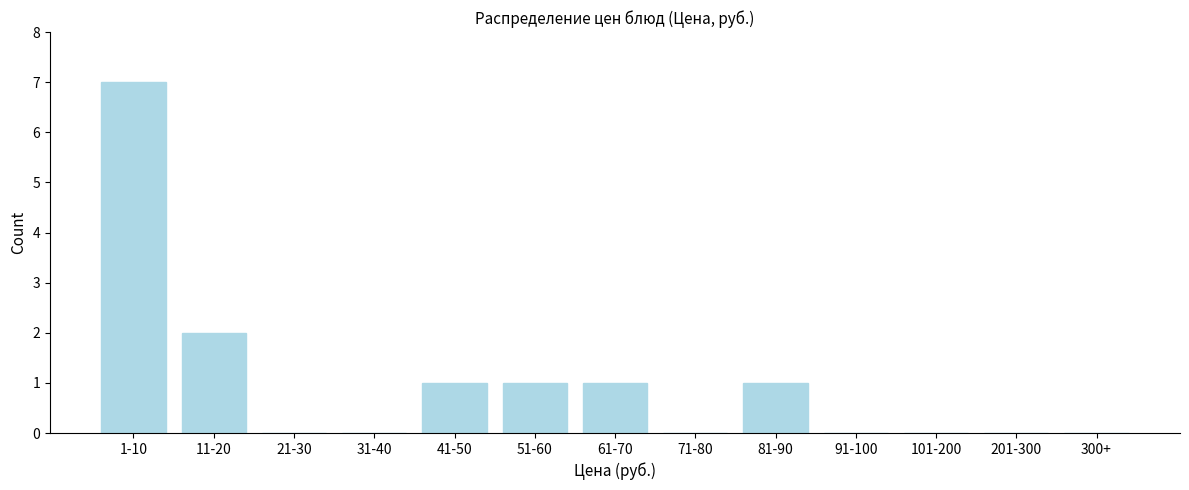

Reading left to right, what are all the values shown in this chart?

1-10=7	11-20=2	21-30=0	31-40=0	41-50=1	51-60=1	61-70=1	71-80=0	81-90=1	91-100=0	101-200=0	201-300=0	300+=0